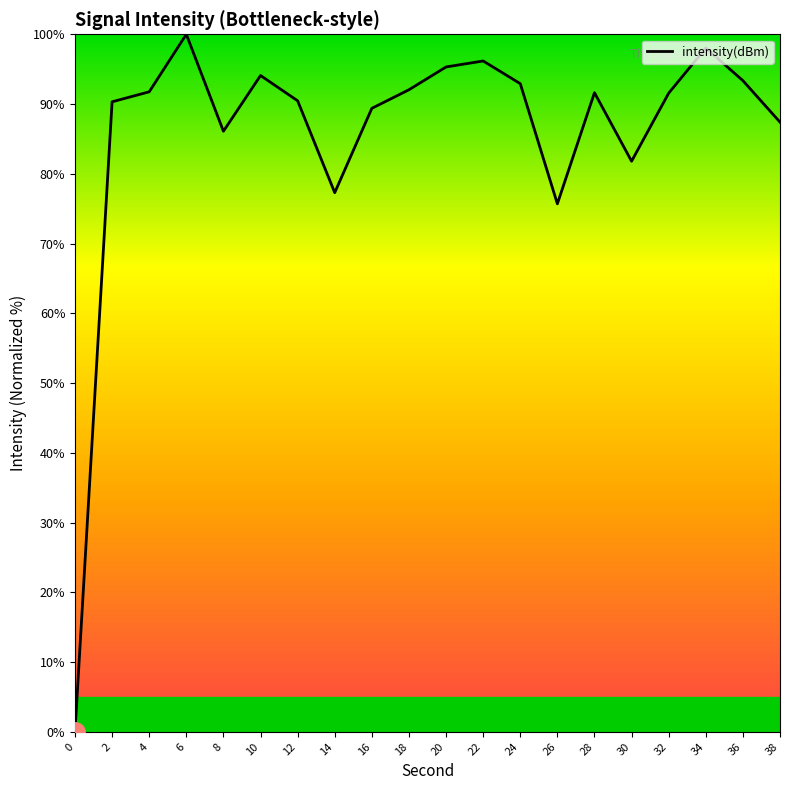

What is the maximum value shown in the chart?

100.0